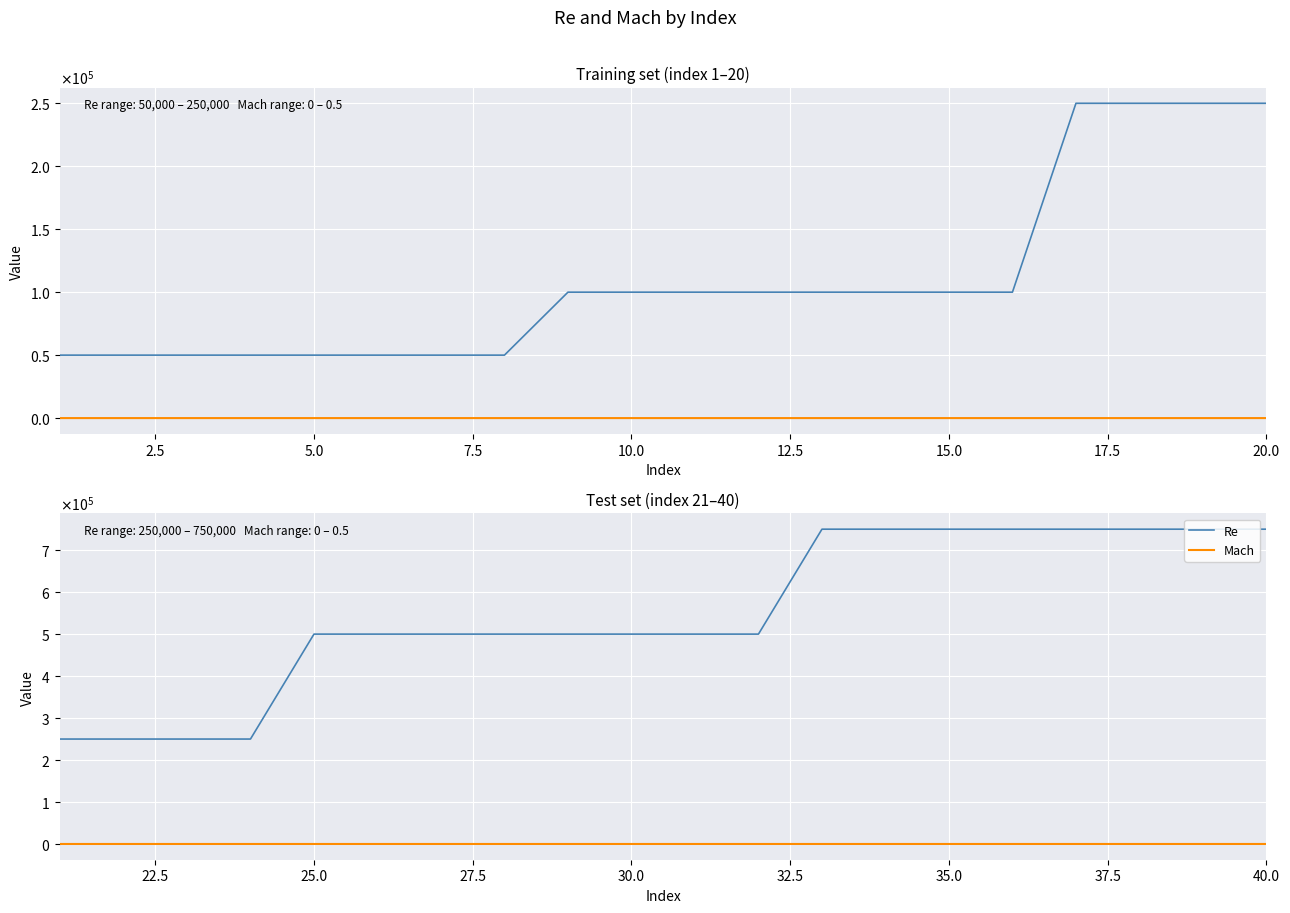

True or false: Mach and Re intersect in this chart.

False